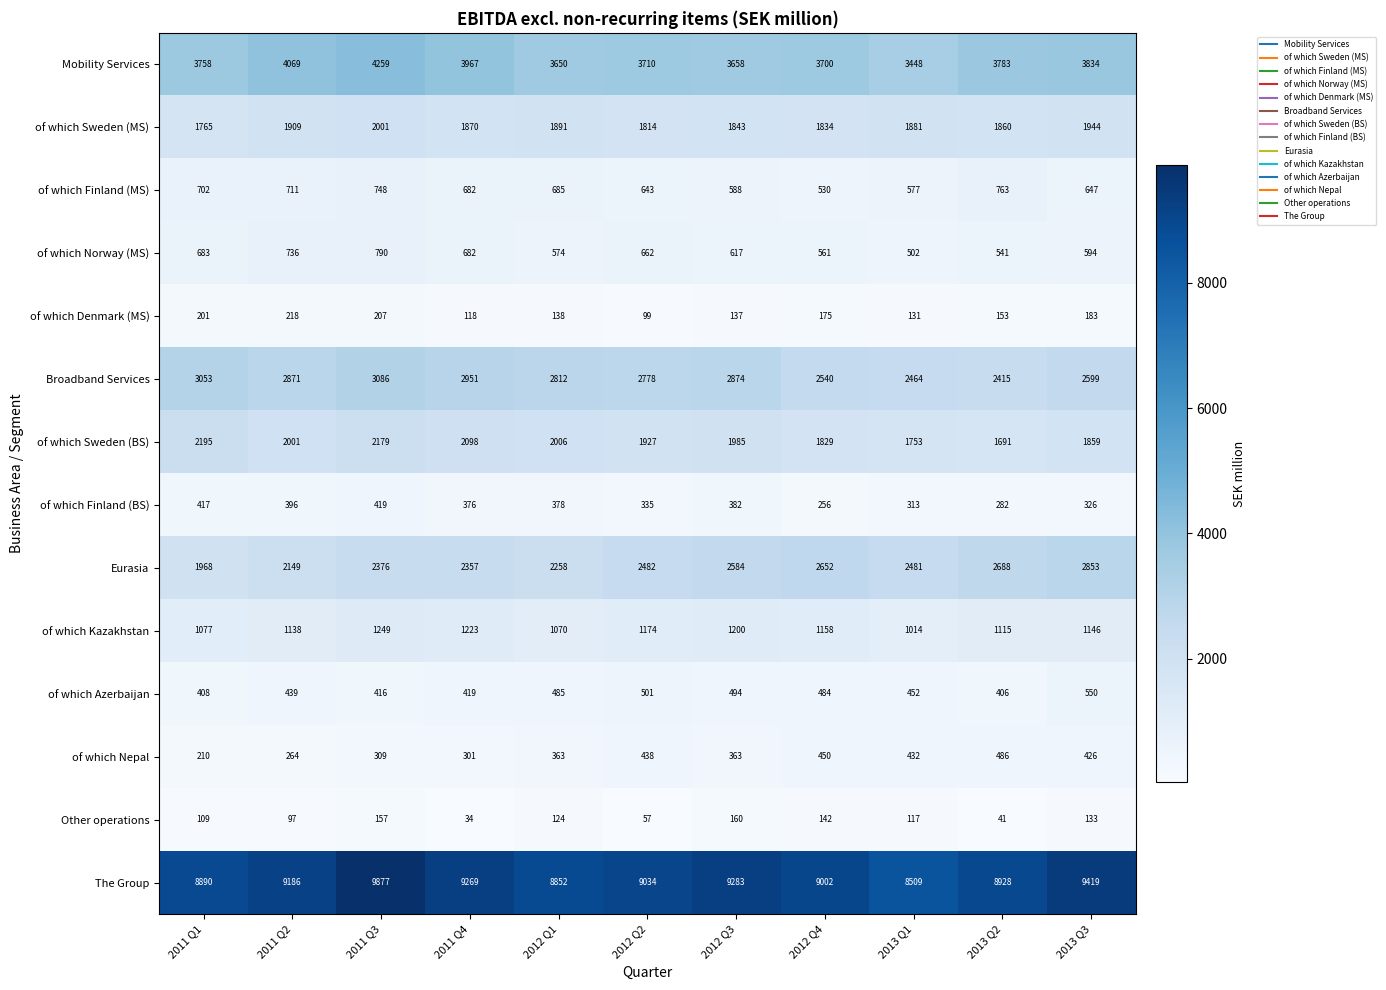

The value of of which Finland (MS) at 2012 Q4 is 787. True or false?

False